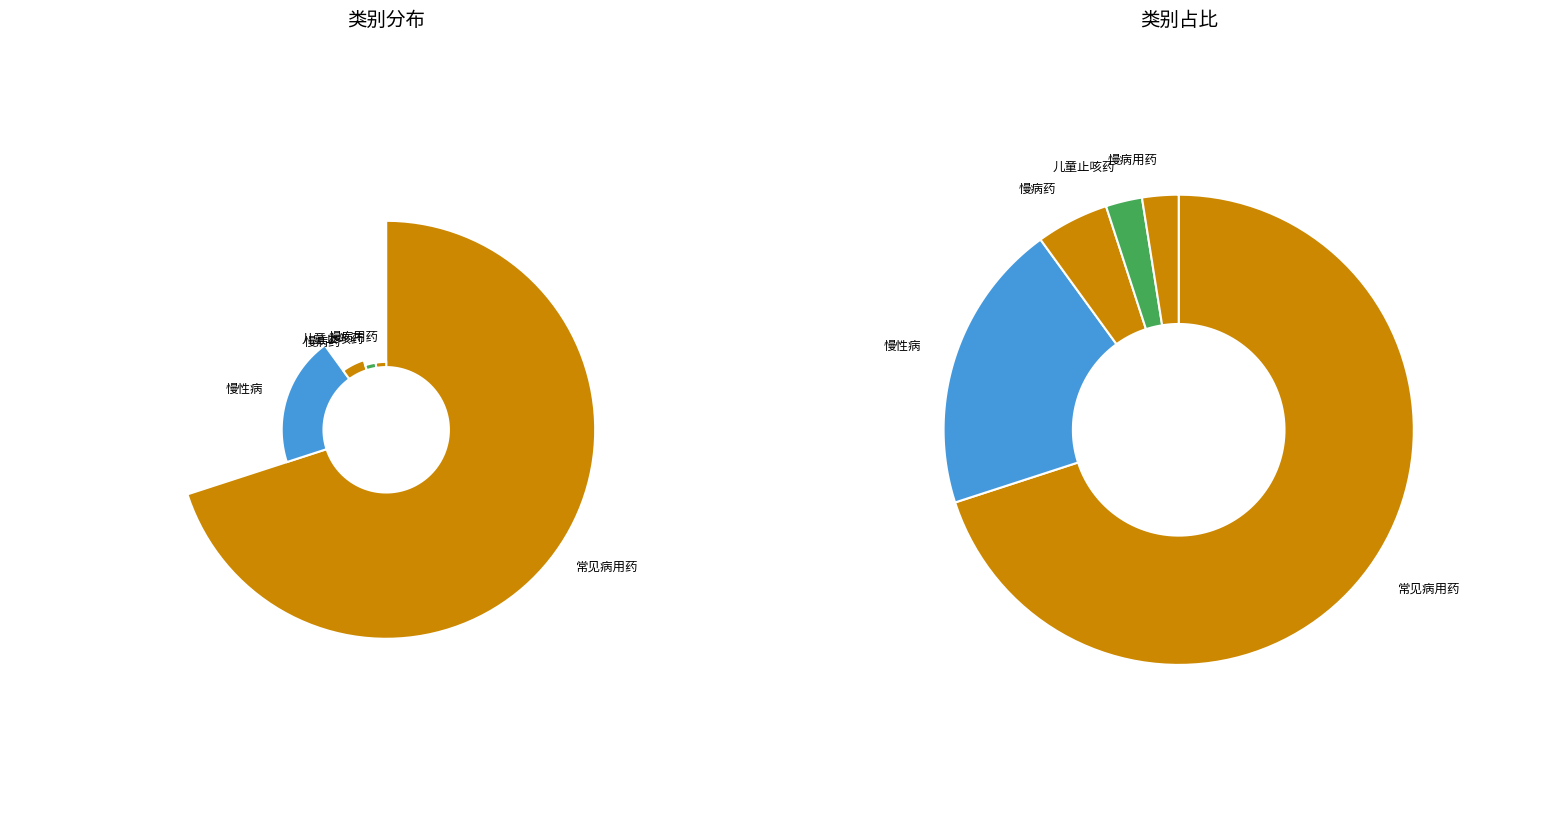

To the nearest percent, what percentage of the pie is 儿童止咳药?

2%